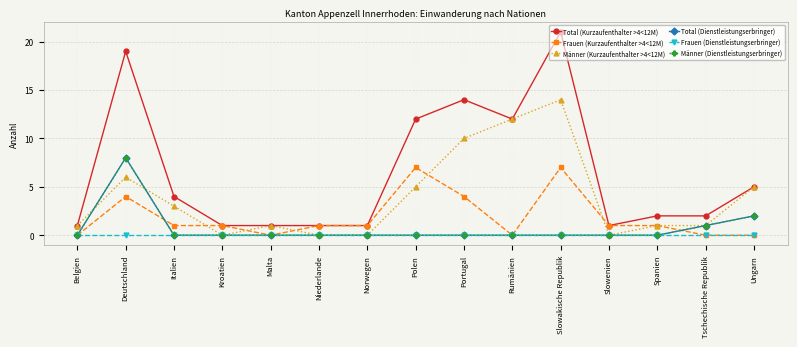

The value of Total (Dienstleistungserbringer) at Malta is 3. True or false?

False